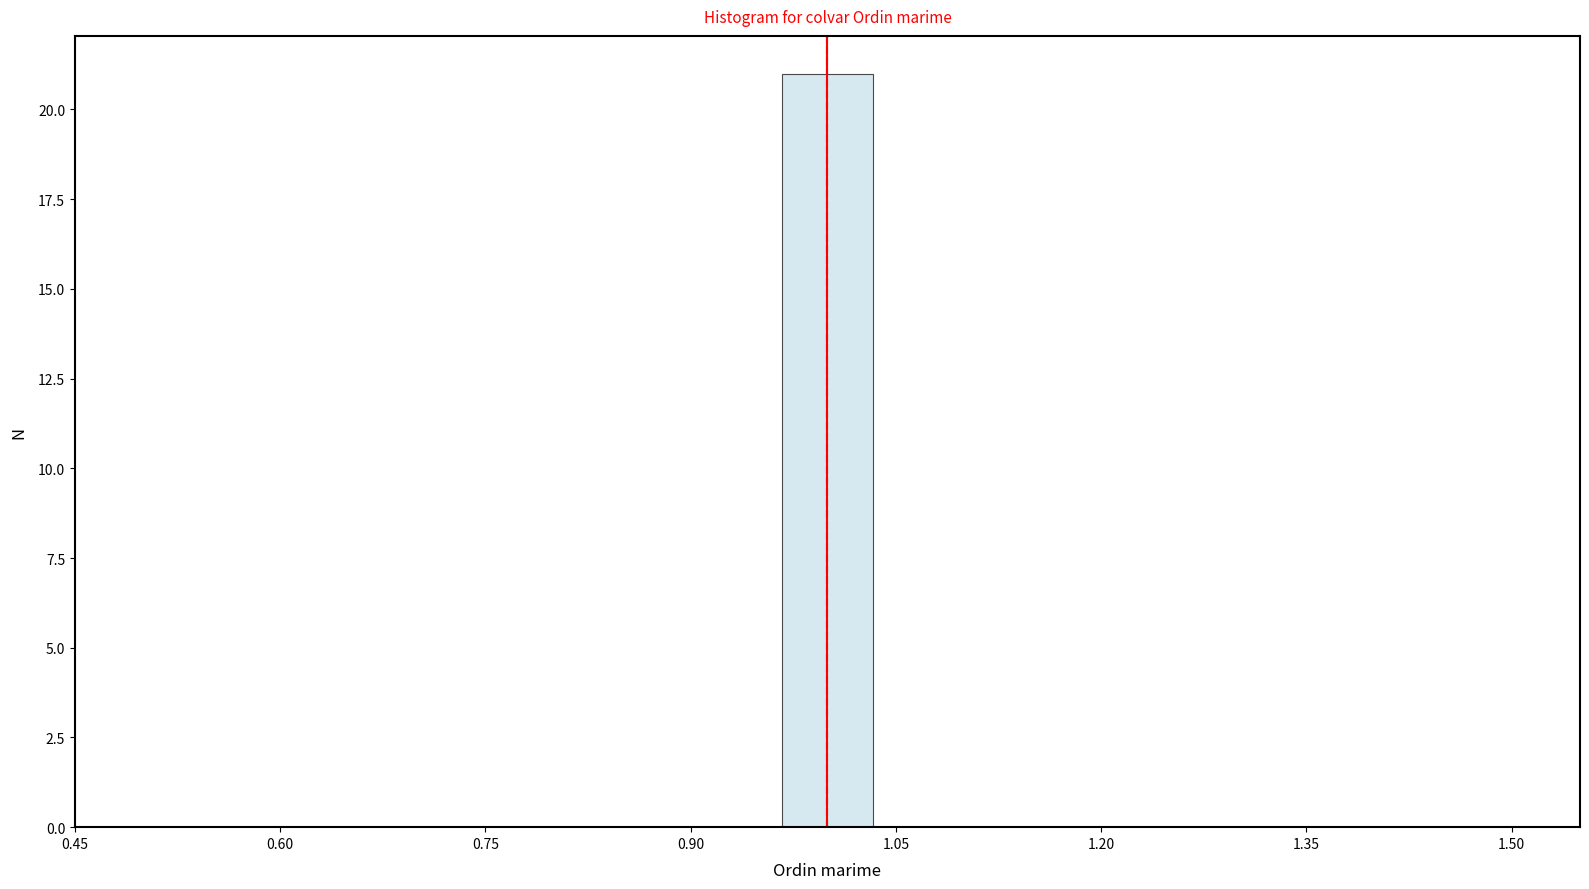

Around what value on the x-axis is the tallest bar? Give the approximate position of its centre, as read against the axis.

1.00